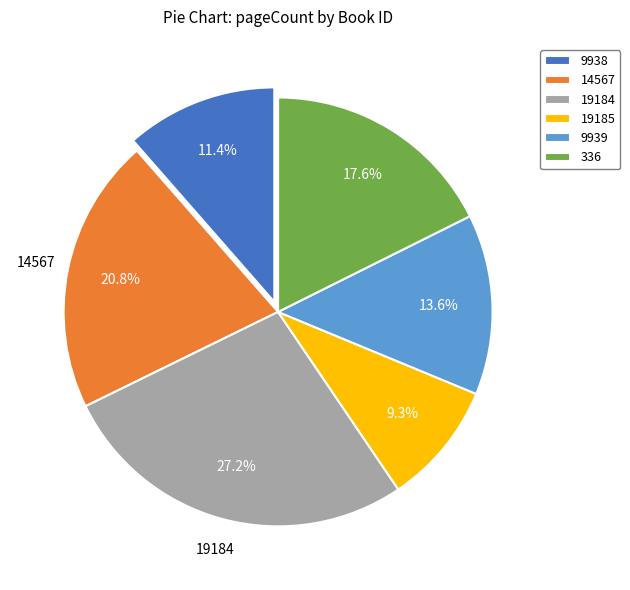

To the nearest percent, what is the difference between the largest and smallest slice percentages?

18%